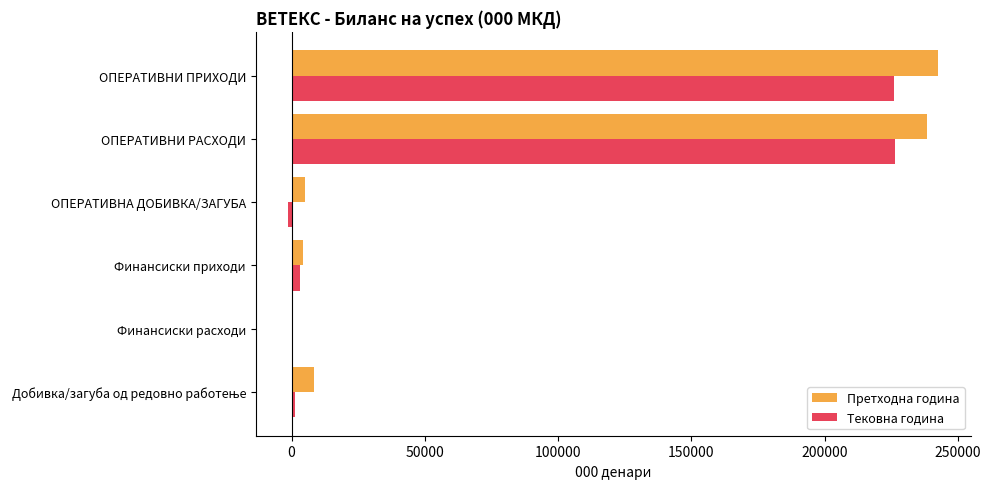

True or false: Претходна година has a value of 128811 at ОПЕРАТИВНИ РАСХОДИ.

False